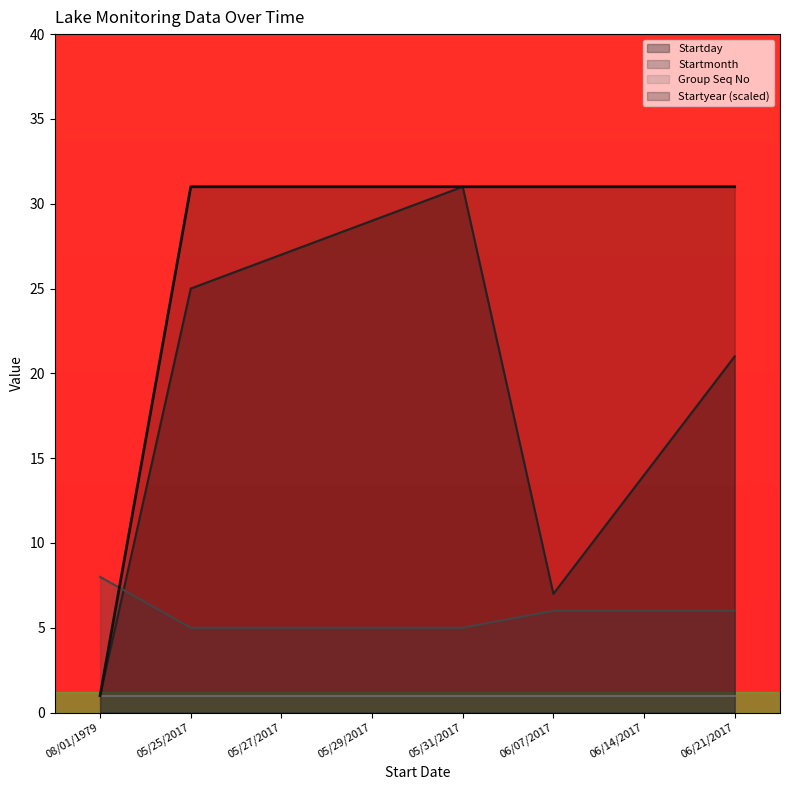

True or false: Startday has more than 0 interior local peaks.

True